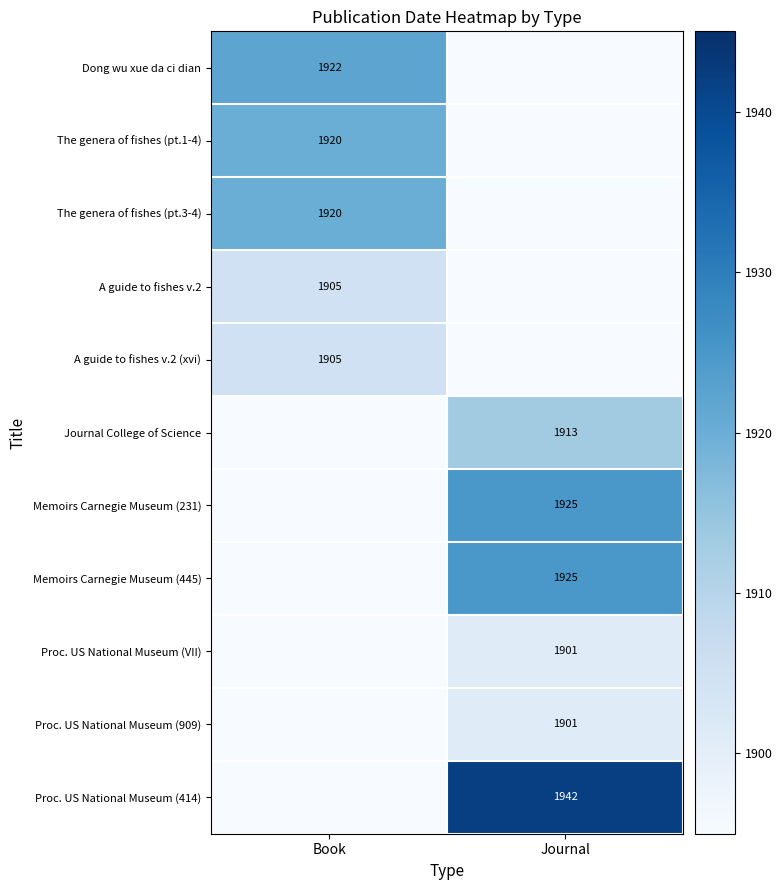

Is it true that Memoirs Carnegie Museum (231) equals 1231 at Journal?

False